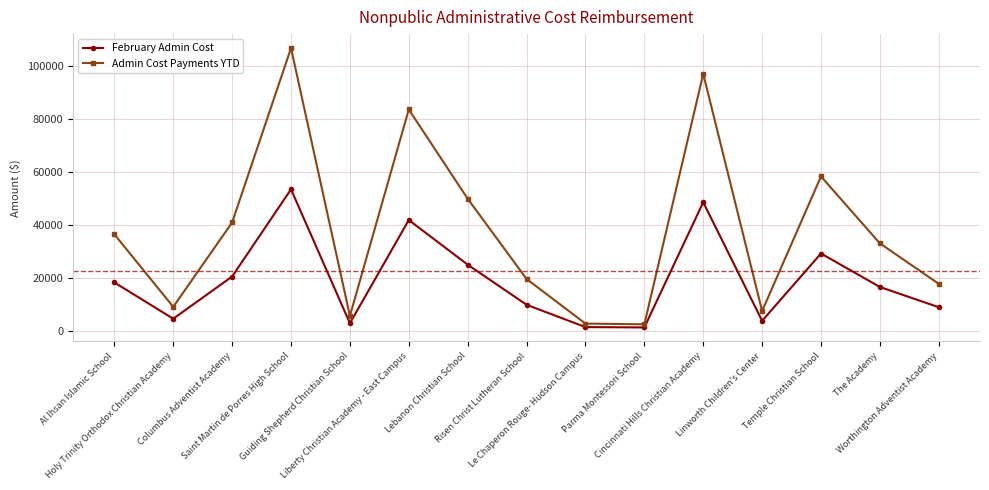

Which series has the largest range (max minus min)?

Admin Cost Payments YTD